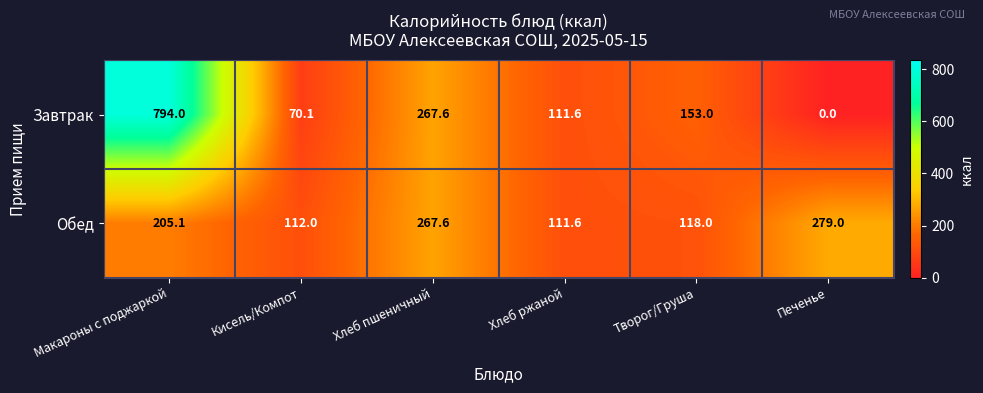

List the series in order of their peak value, lowest first.

Обед, Завтрак